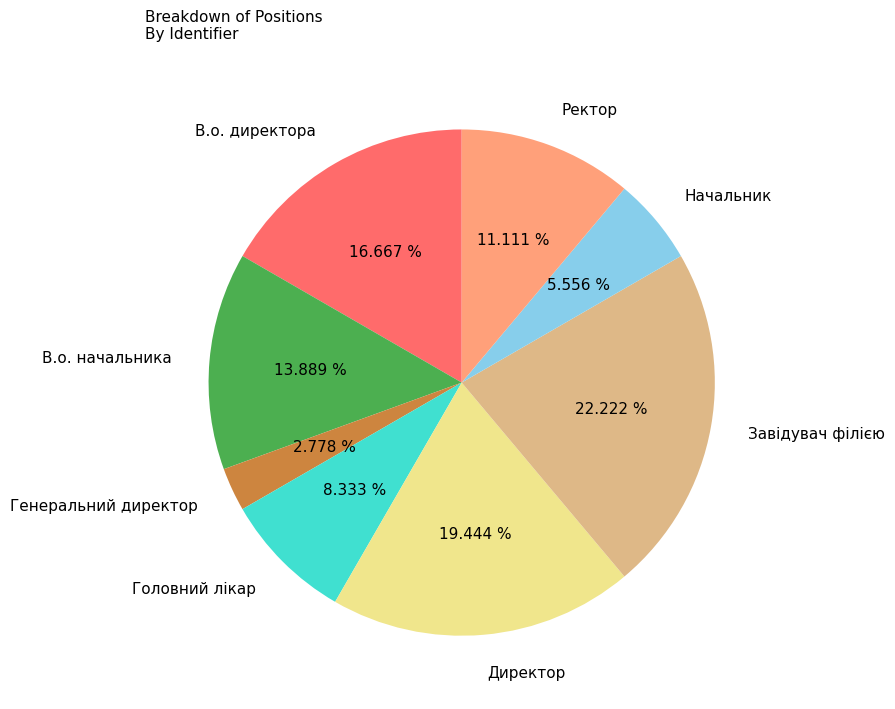

Does any single category account for the majority?

No